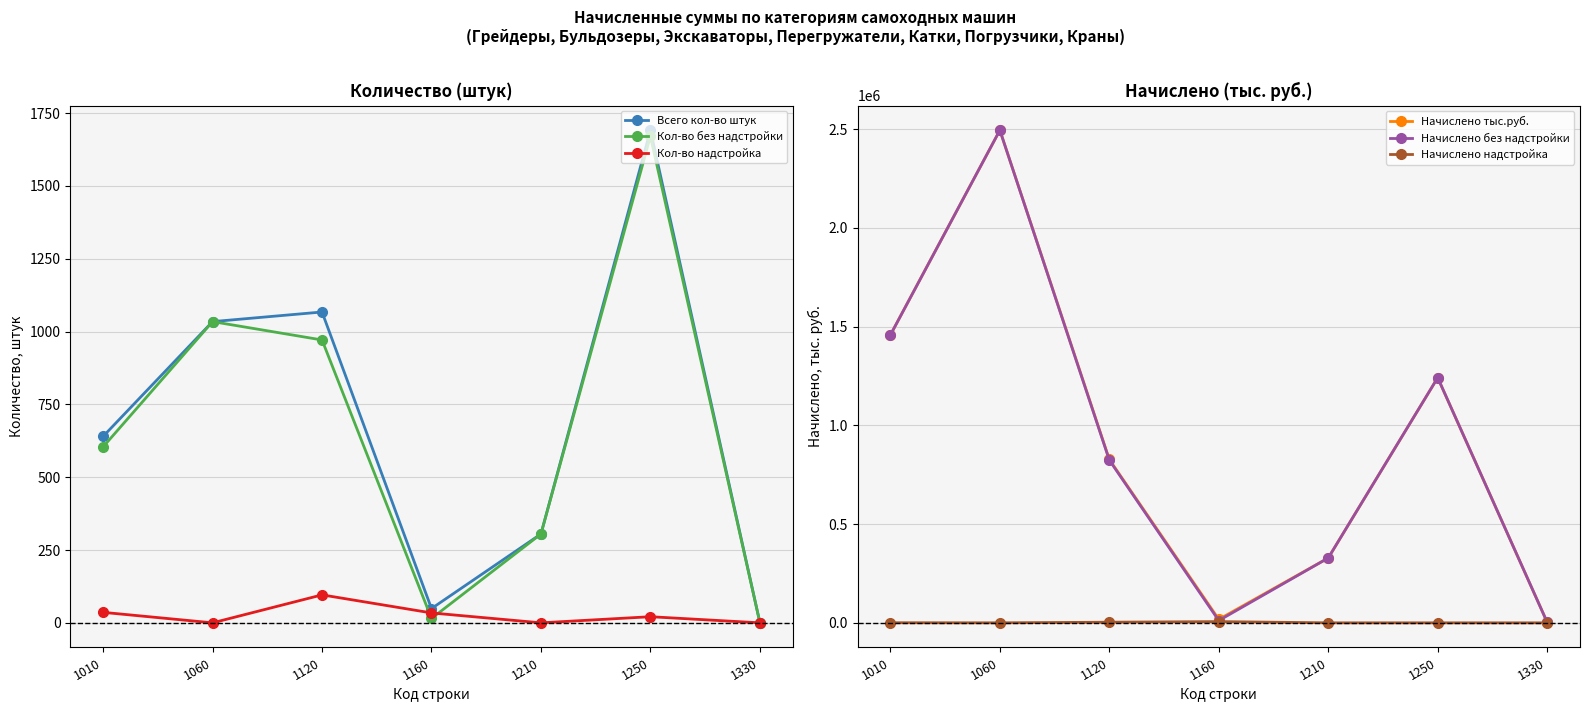

What are all the series names shown in the legend?

Всего кол-во штук, Кол-во без надстройки, Кол-во надстройка, Начислено тыс.руб., Начислено без надстройки, Начислено надстройка